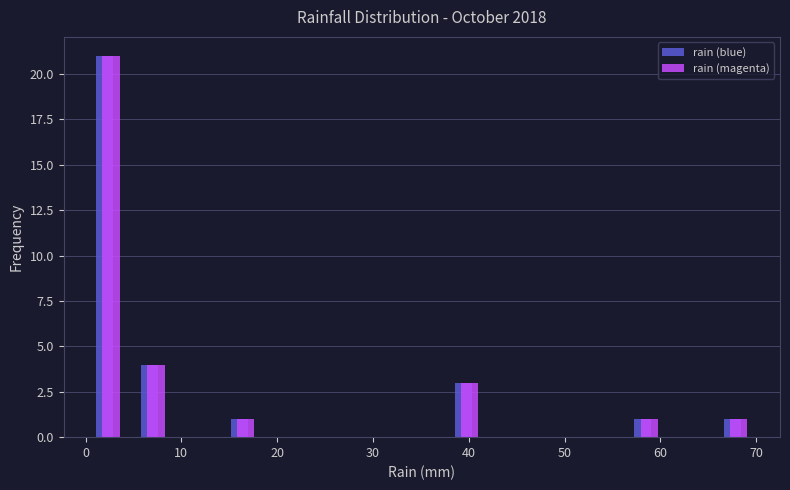

Reading left to right, list every range on the x-axis with the height of the bar of each series over it. Neither the bar edges nor the heights are printed on the chart, so give them approximately, as read against the axes.

0 to 5: rain (blue)=21	rain (magenta)=21
5 to 9: rain (blue)=4	rain (magenta)=4
9 to 14: rain (blue)=0	rain (magenta)=0
14 to 19: rain (blue)=1	rain (magenta)=1
19 to 23: rain (blue)=0	rain (magenta)=0
23 to 28: rain (blue)=0	rain (magenta)=0
28 to 33: rain (blue)=0	rain (magenta)=0
33 to 37: rain (blue)=0	rain (magenta)=0
37 to 42: rain (blue)=3	rain (magenta)=3
42 to 47: rain (blue)=0	rain (magenta)=0
47 to 51: rain (blue)=0	rain (magenta)=0
51 to 56: rain (blue)=0	rain (magenta)=0
56 to 61: rain (blue)=1	rain (magenta)=1
61 to 66: rain (blue)=0	rain (magenta)=0
66 to 70: rain (blue)=1	rain (magenta)=1